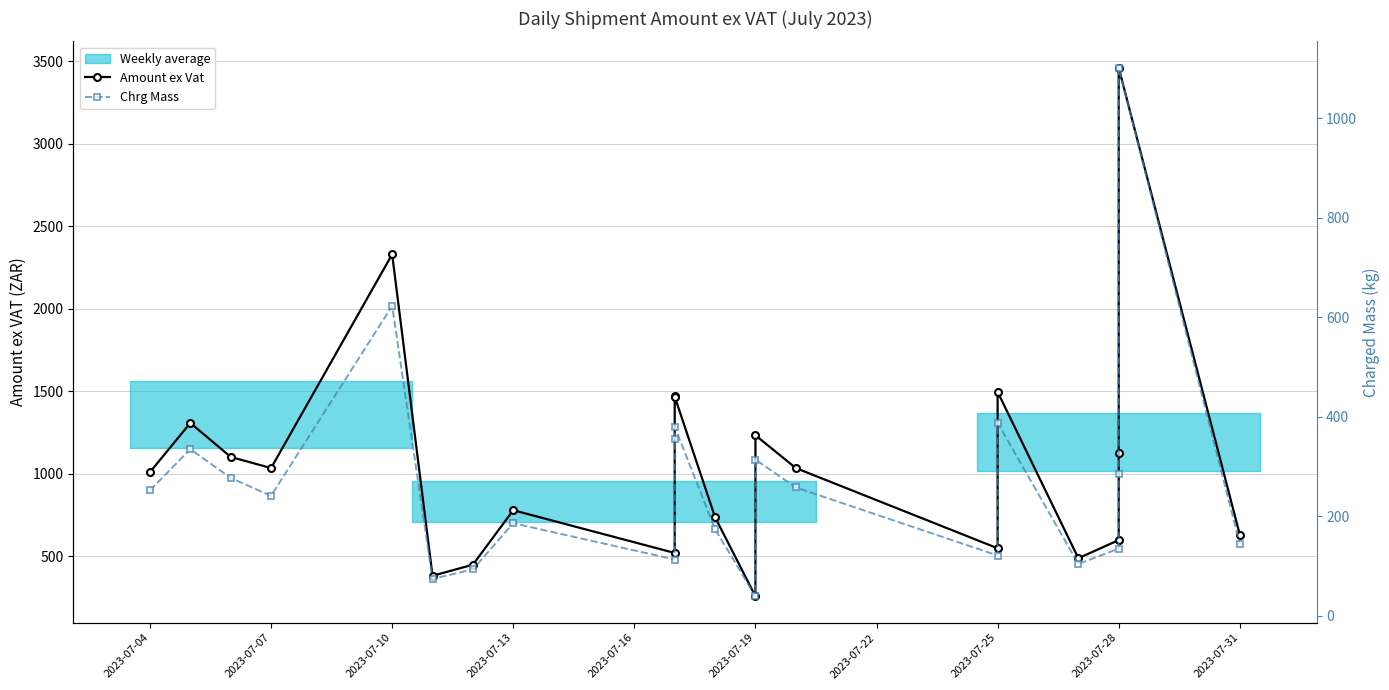

At 2023-07-07, list the series in order from smallest to largest.

Chrg Mass, Amount ex Vat